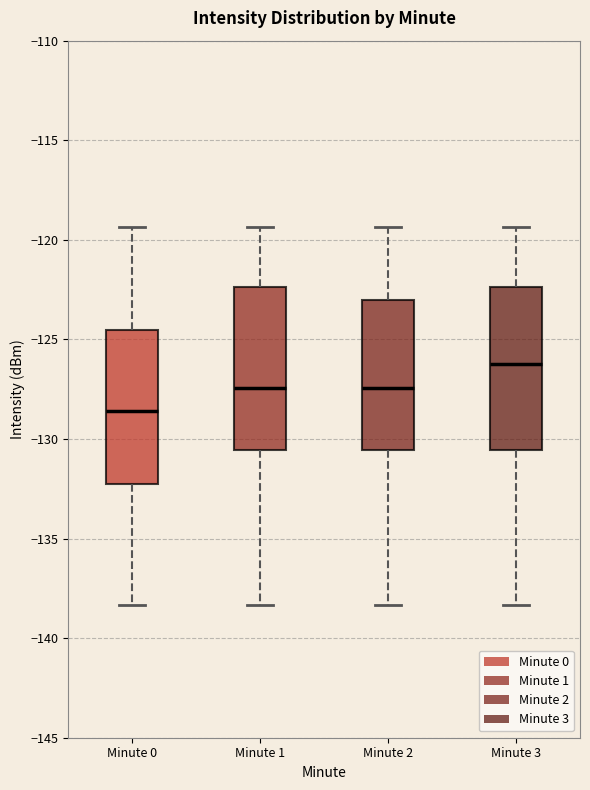

Where is the upper edge of the box for Minute 3 on the y-axis? The values are not printed on the chart, so give them approximately, as read against the axis.

-122.5